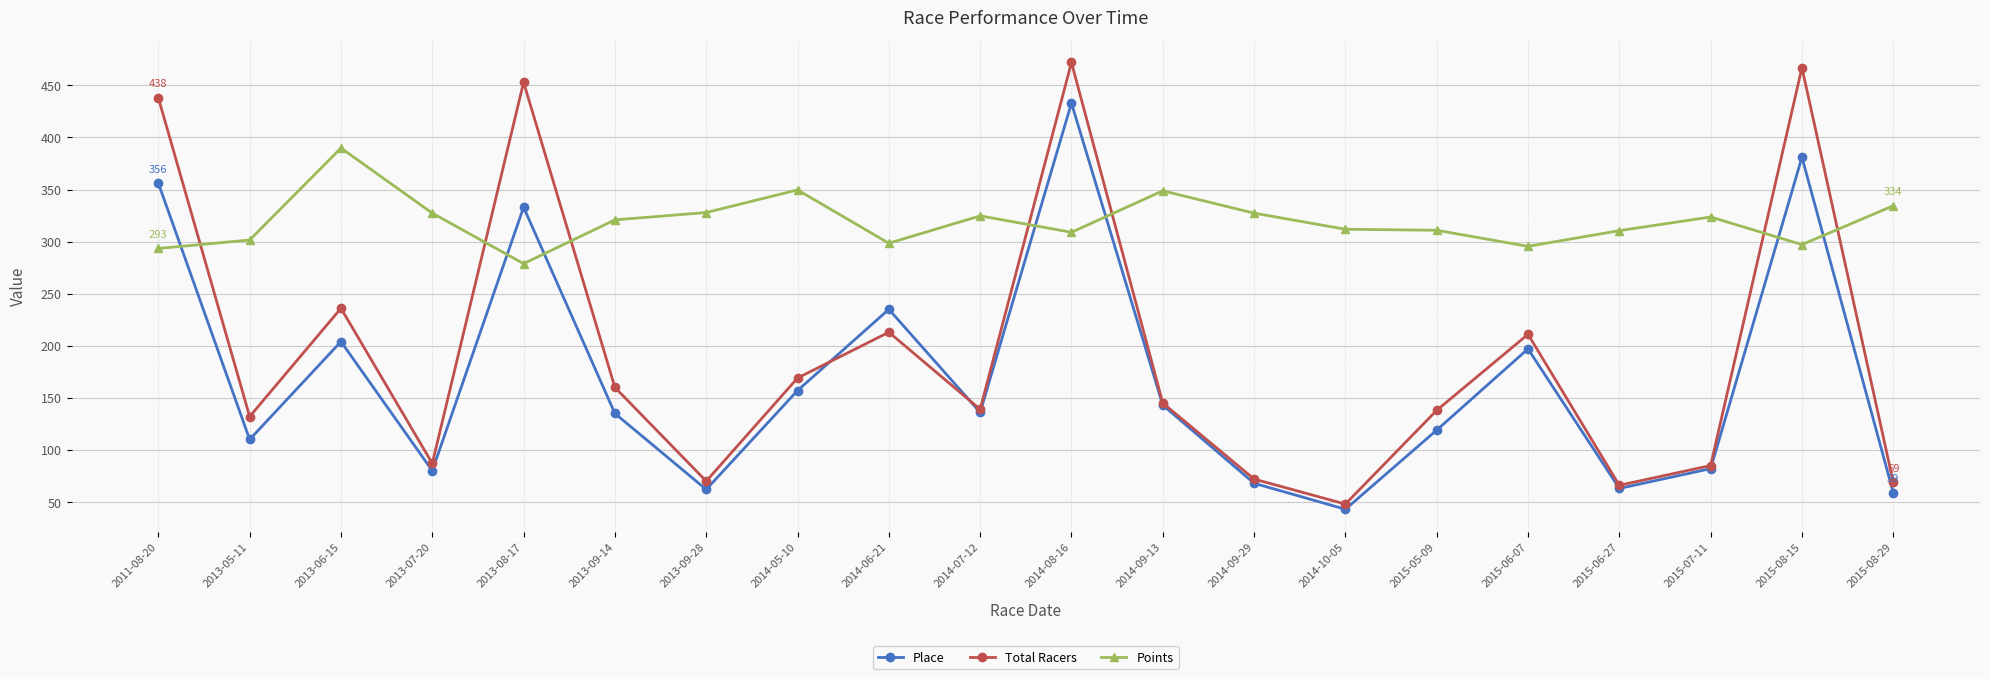

What is the average value of the Place series?

169.8